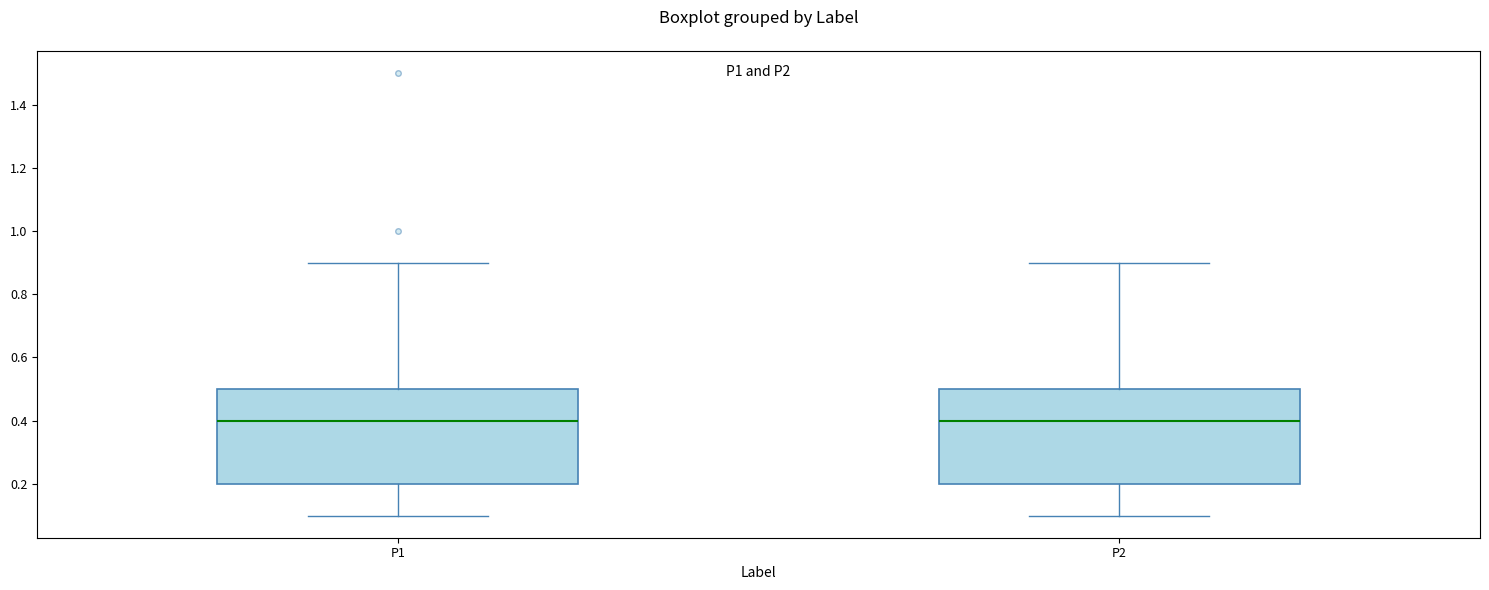

Reading left to right, read every box against the y-axis: the position of its median line, the range the box covers, and the ends of its whiskers. The values are not printed on the chart, so give them approximately, as read against the axis.

P1: median 0.4, box 0.2 to 0.5, whiskers 0.1 to 0.9
P2: median 0.4, box 0.2 to 0.5, whiskers 0.1 to 0.9